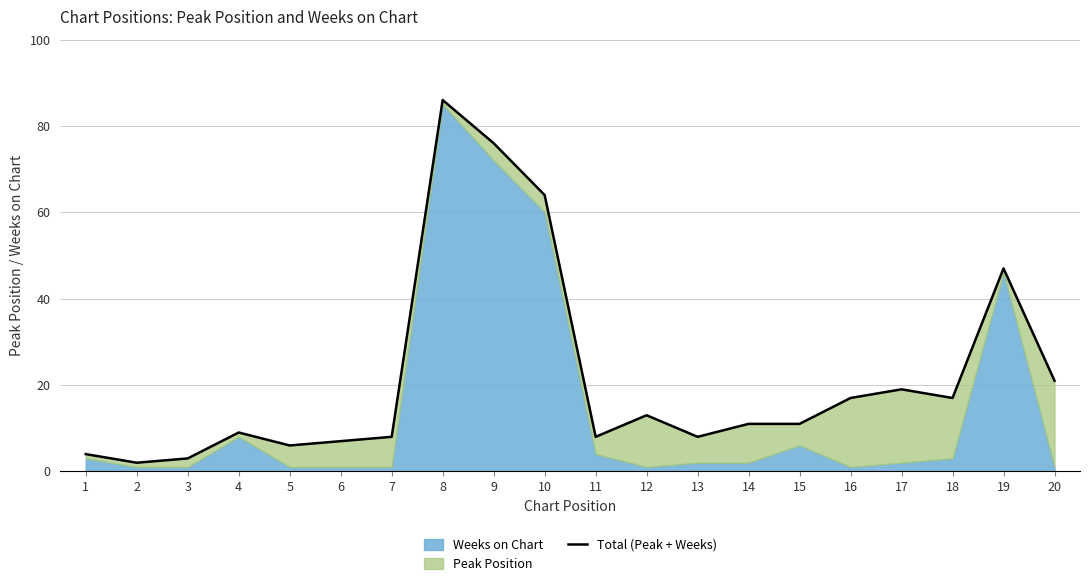

At which category does the chart reach its minimum across all series?

2